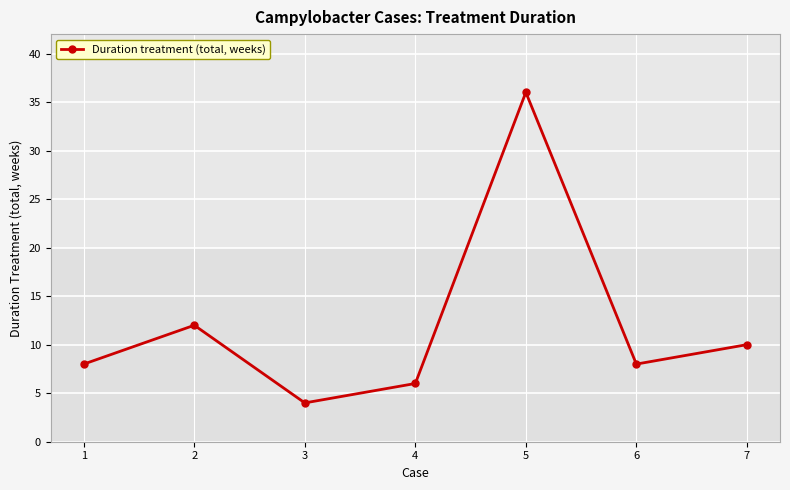

True or false: the data shows 8 at 1.

True